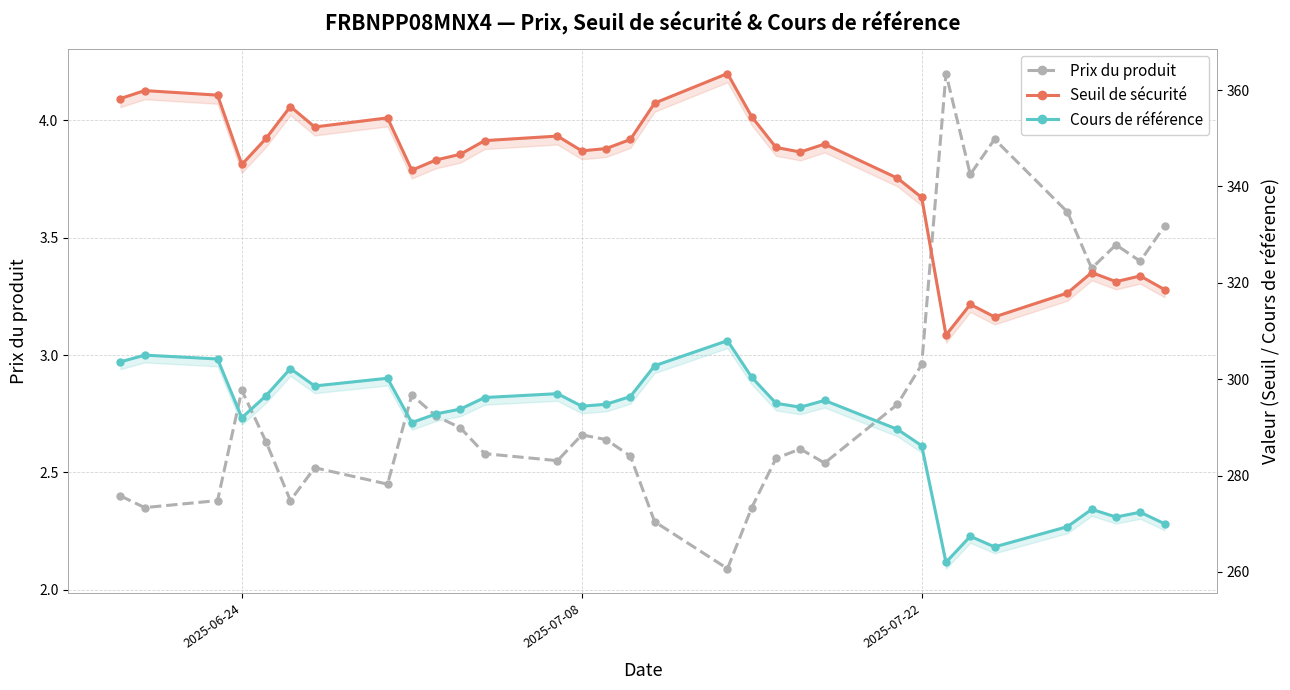

What is the highest value of the Cours de référence series?

308.0